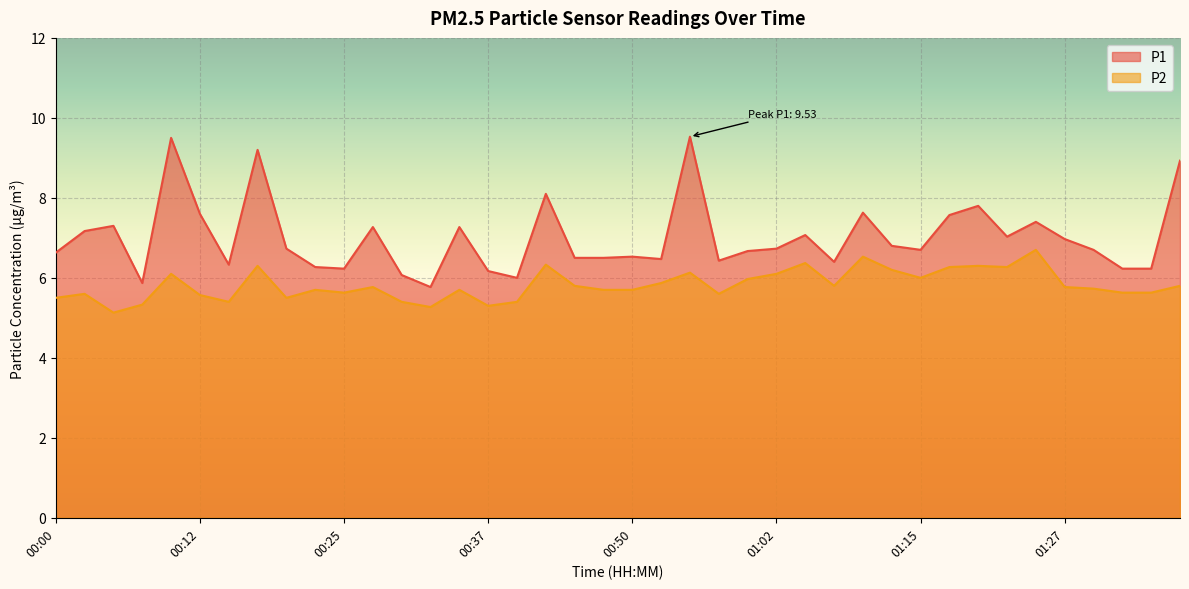

What is the sum of all P2 values?

232.8